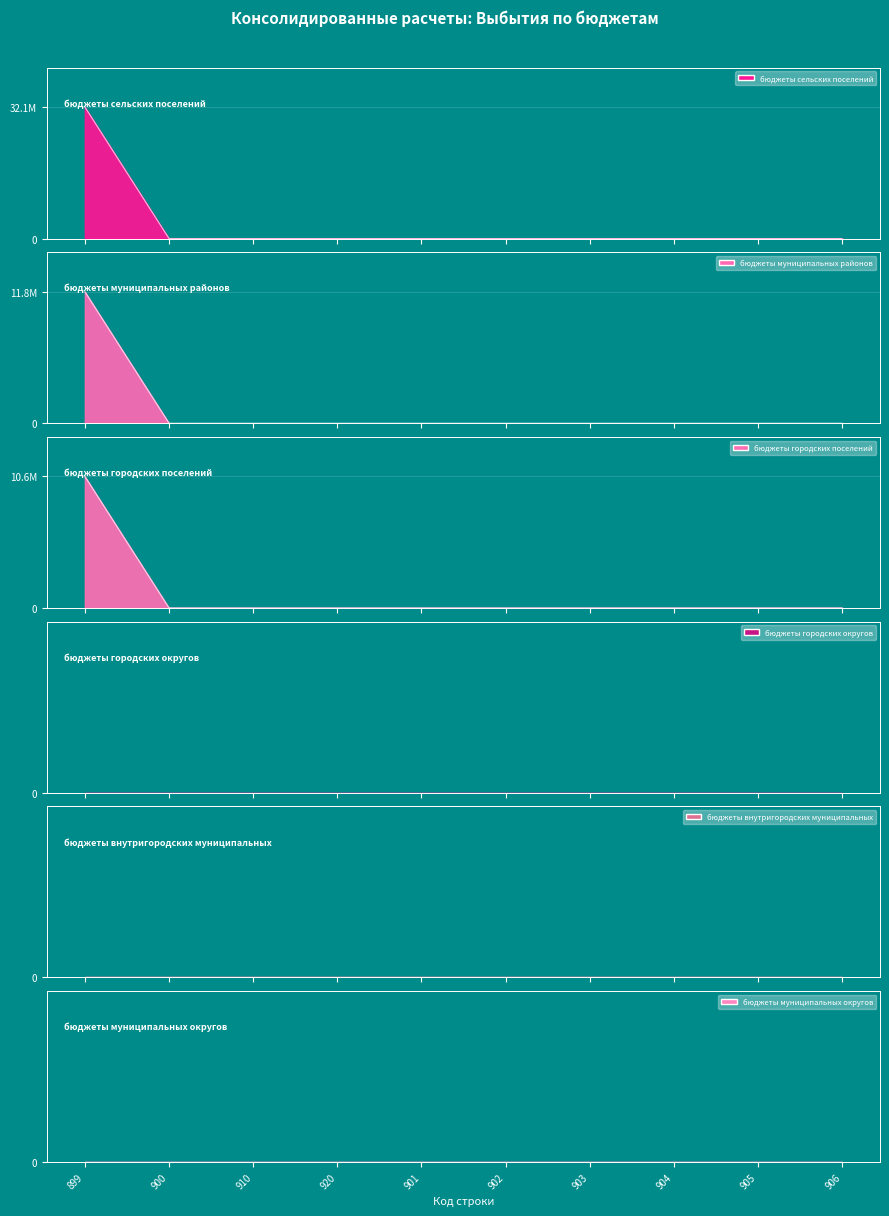

Is the value of бюджеты муниципальных районов at 905 greater than the value of бюджеты городских поселений at 900?

No